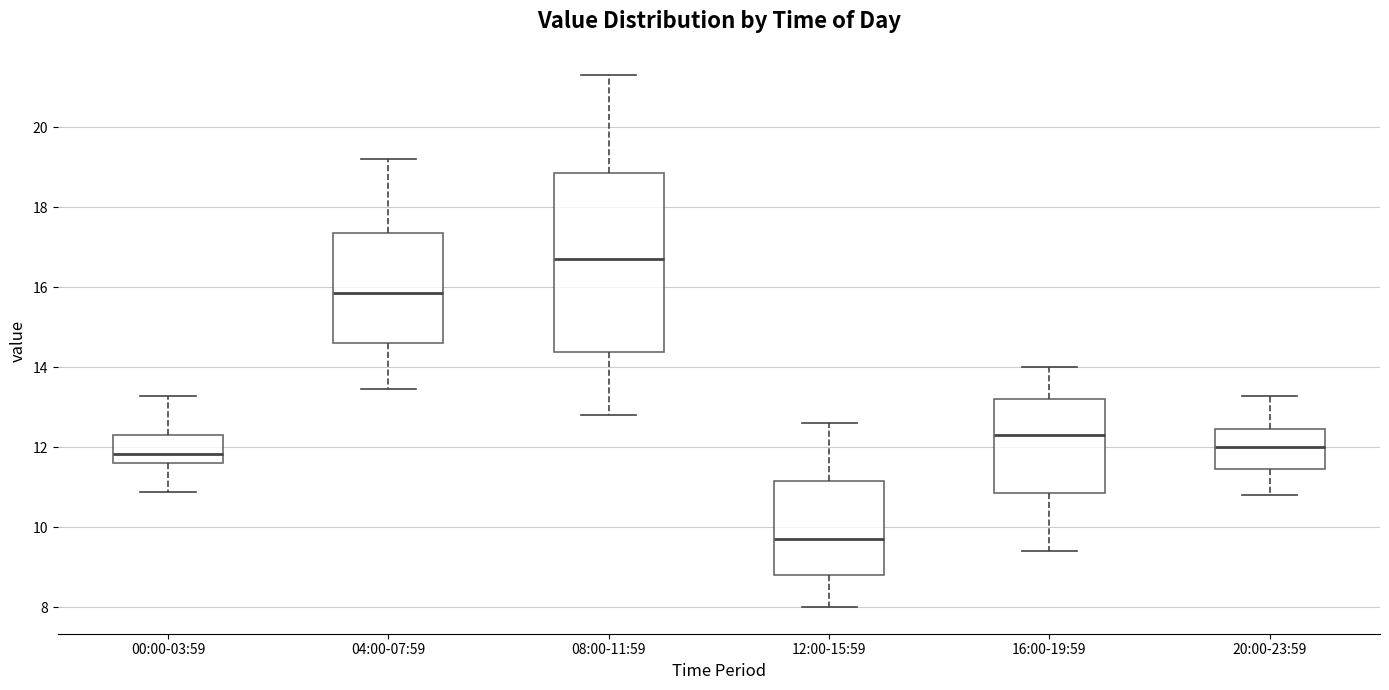

Which box's median line is the lowest?

12:00-15:59